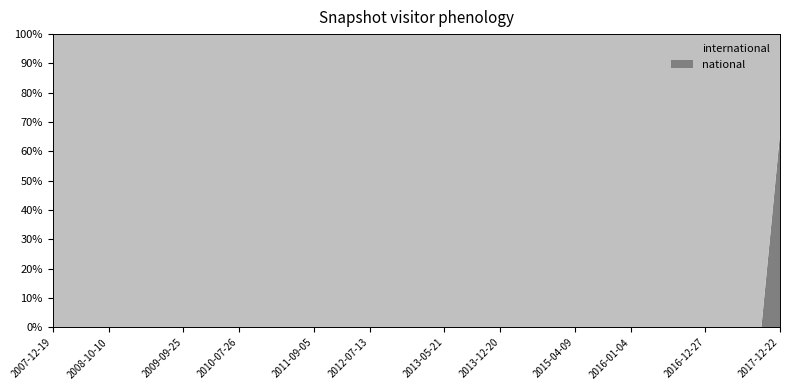

Reading left to right, list all the values displayed in this chart.

international: 2007-12-19=6552	2008-04-01=6864	2008-06-27=9549	2008-10-10=10040	2008-12-17=10430	2009-04-06=10637	2009-06-17=11930	2009-09-25=11893	2009-12-16=12561	2010-04-01=13550	2010-07-26=13537	2010-11-17=17632	2011-02-21=19006	2011-06-10=19161	2011-09-05=19183	2012-01-18=19187	2012-03-26=17473	2012-07-13=24787	2012-10-31=24187	2012-12-11=22658	2013-02-20=24378	2013-05-21=27330	2013-07-09=28049	2013-09-10=36631	2013-12-20=42196	2014-03-28=43550	2014-09-08=54580	2015-01-19=54800	2015-04-09=55189	2015-07-03=57029	2015-10-01=58990	2016-01-04=65685	2016-04-05=65892	2016-07-04=66181	2016-10-07=70894	2016-12-27=78726	2017-04-12=77430	2017-07-24=78589	2017-10-12=78303	2017-12-22=30751
national: 2007-12-19=0	2008-04-01=0	2008-06-27=0	2008-10-10=0	2008-12-17=0	2009-04-06=0	2009-06-17=0	2009-09-25=0	2009-12-16=0	2010-04-01=0	2010-07-26=0	2010-11-17=0	2011-02-21=0	2011-06-10=0	2011-09-05=0	2012-01-18=0	2012-03-26=0	2012-07-13=0	2012-10-31=0	2012-12-11=0	2013-02-20=0	2013-05-21=0	2013-07-09=0	2013-09-10=0	2013-12-20=0	2014-03-28=0	2014-09-08=0	2015-01-19=0	2015-04-09=0	2015-07-03=0	2015-10-01=0	2016-01-04=0	2016-04-05=0	2016-07-04=0	2016-10-07=0	2016-12-27=0	2017-04-12=0	2017-07-24=0	2017-10-12=0	2017-12-22=59530